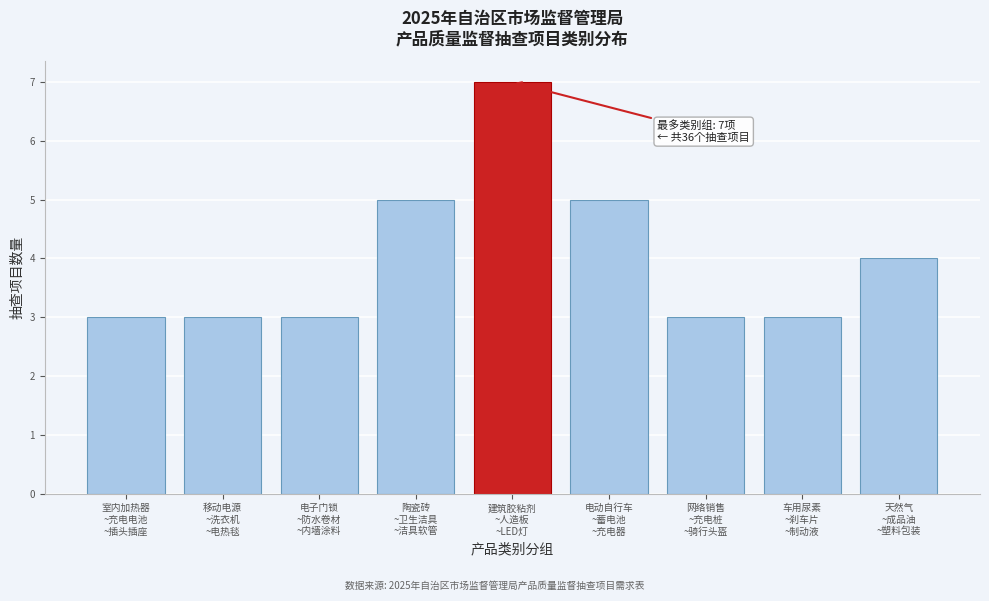

Reading left to right, list all the values displayed in this chart.

3	3	3	5	7	5	3	3	4